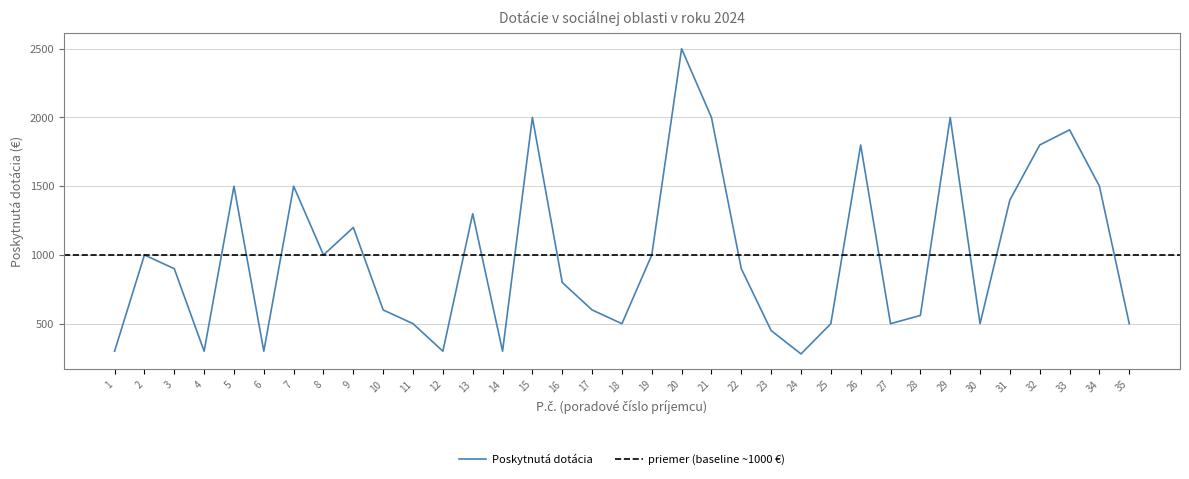

The chart shows a value of 1500 at 7. True or false?

True